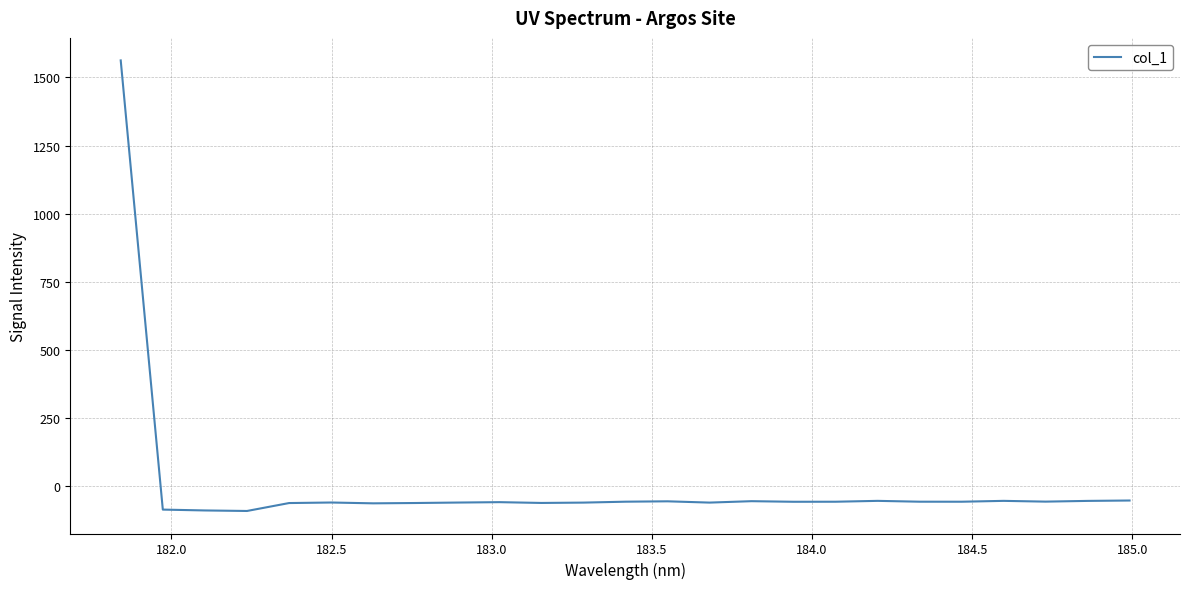

Is this an area chart (filled region under the line)?

No